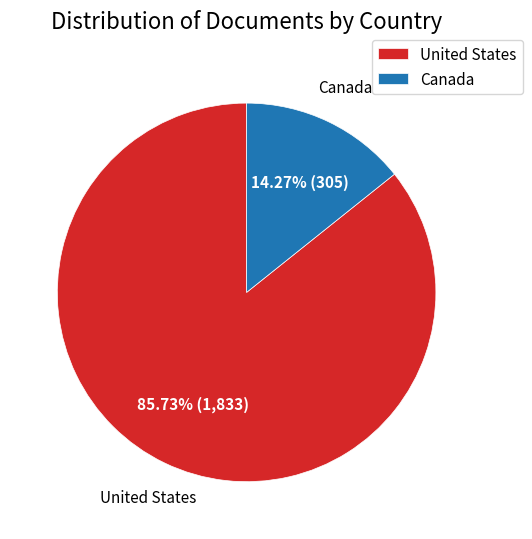

Which has a higher value, United States or Canada?

United States